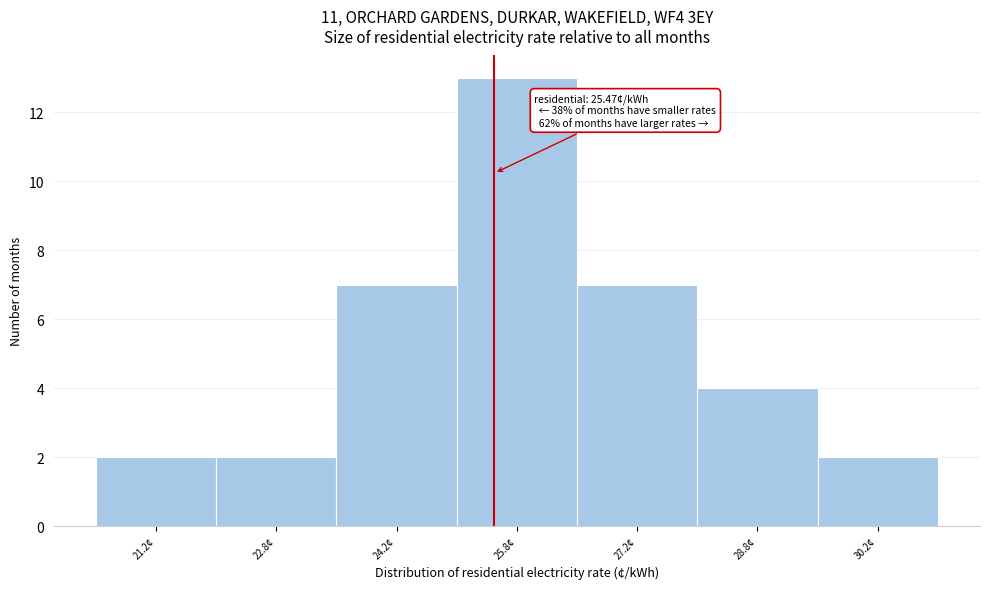

Which range on the x-axis has the tallest bar?

25.0 to 26.5